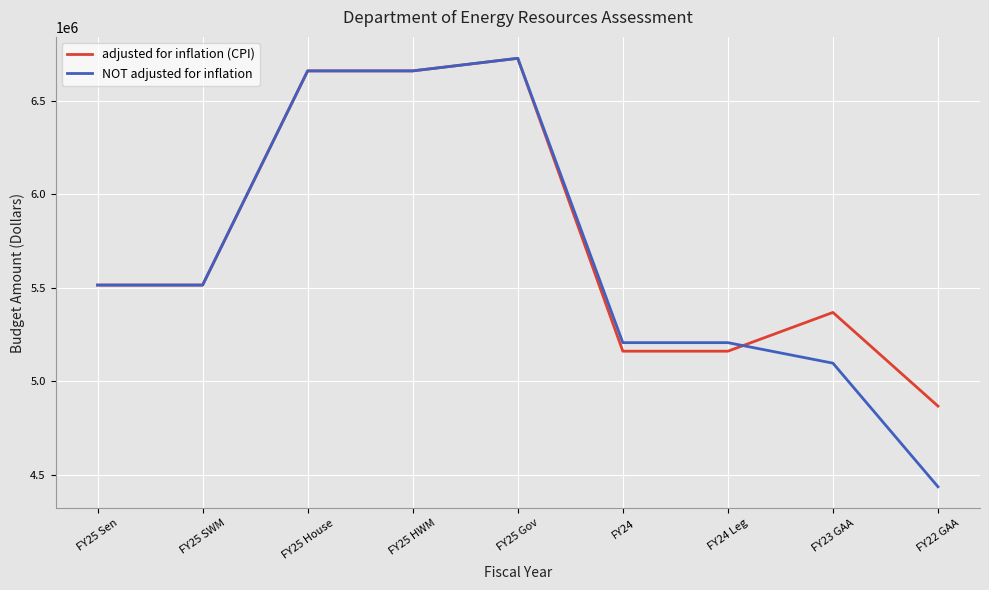

What is the difference between the maximum and second lowest values in the NOT adjusted for inflation series?

1629226